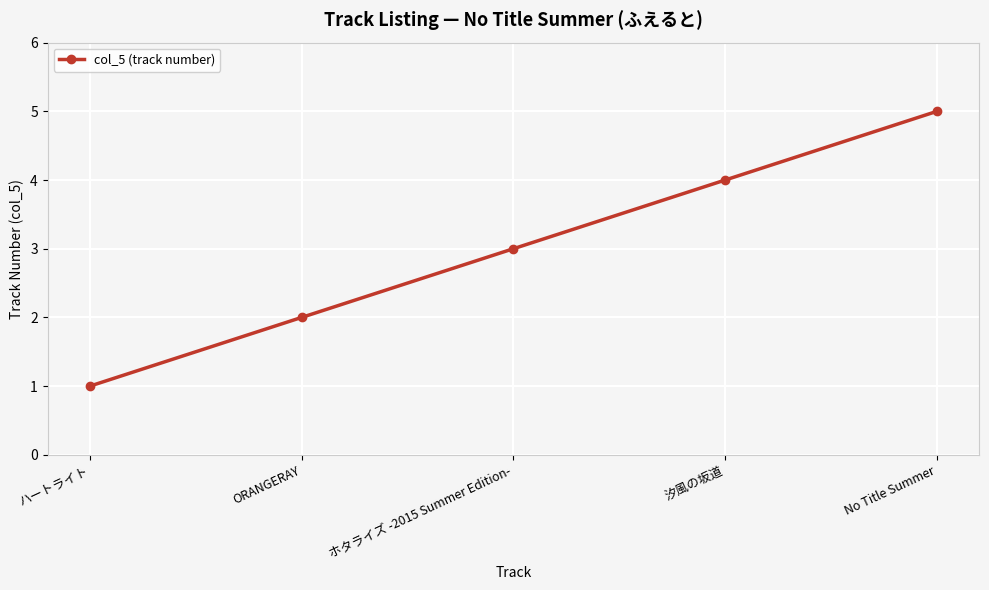

The chart shows a value of 5 at No Title Summer. True or false?

True